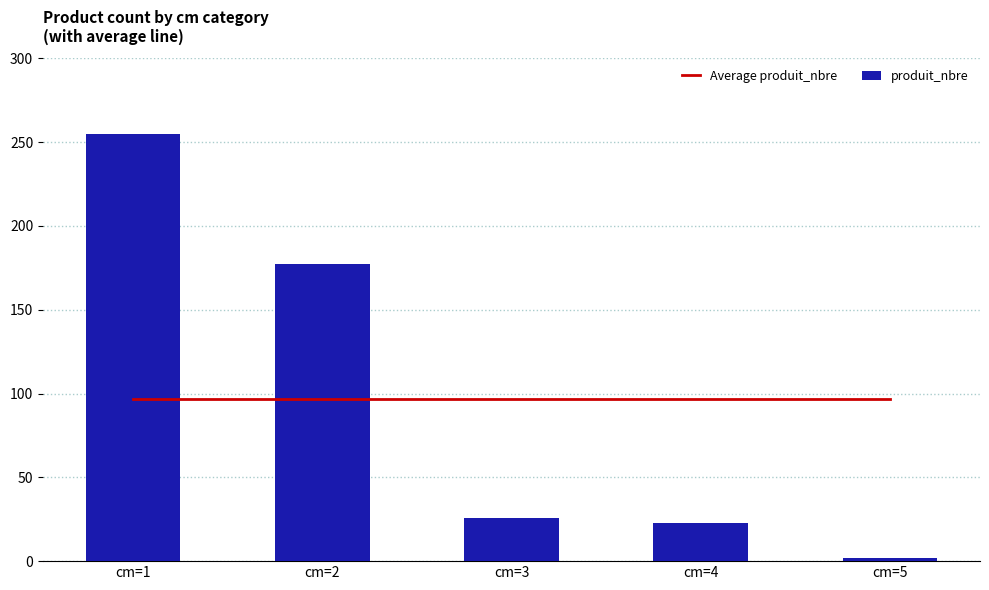

What is the spread (max minus min) of values at cm=5?

94.6